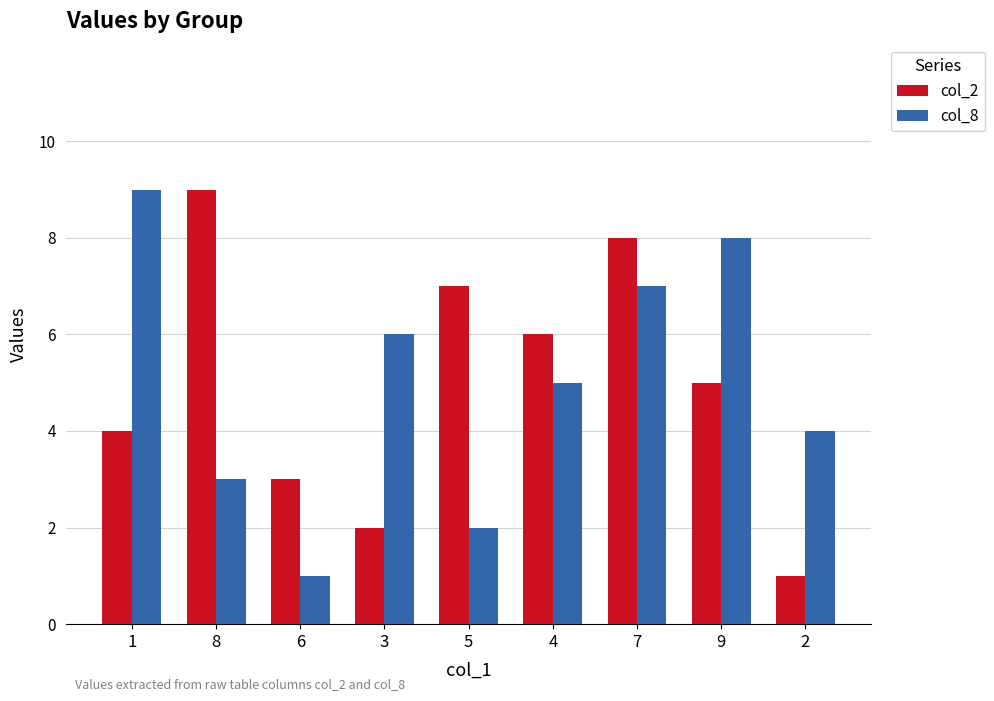

Are the bars horizontal?

No